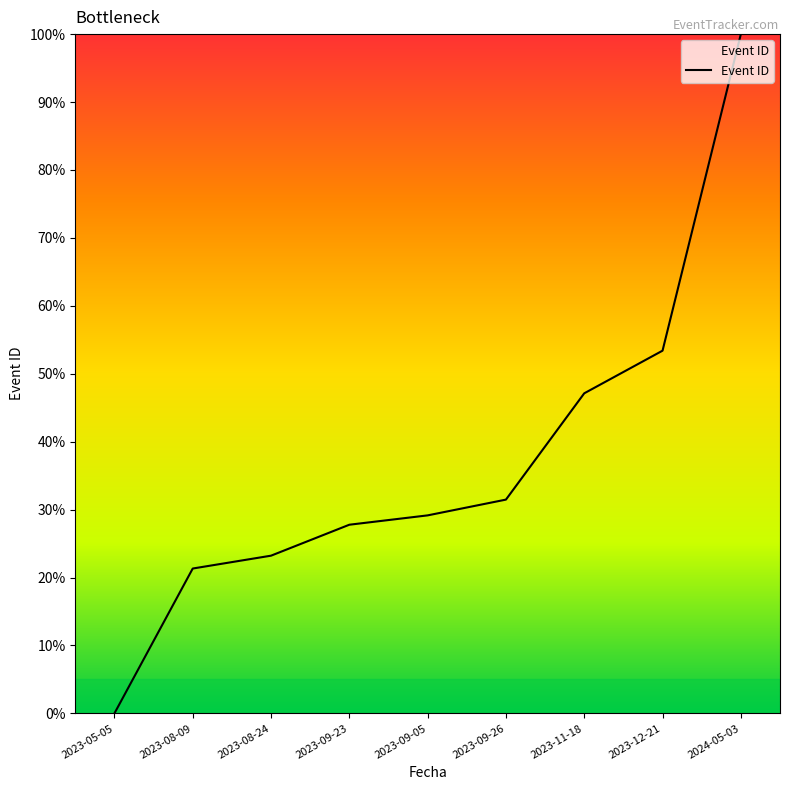

How many values are above zero?

8